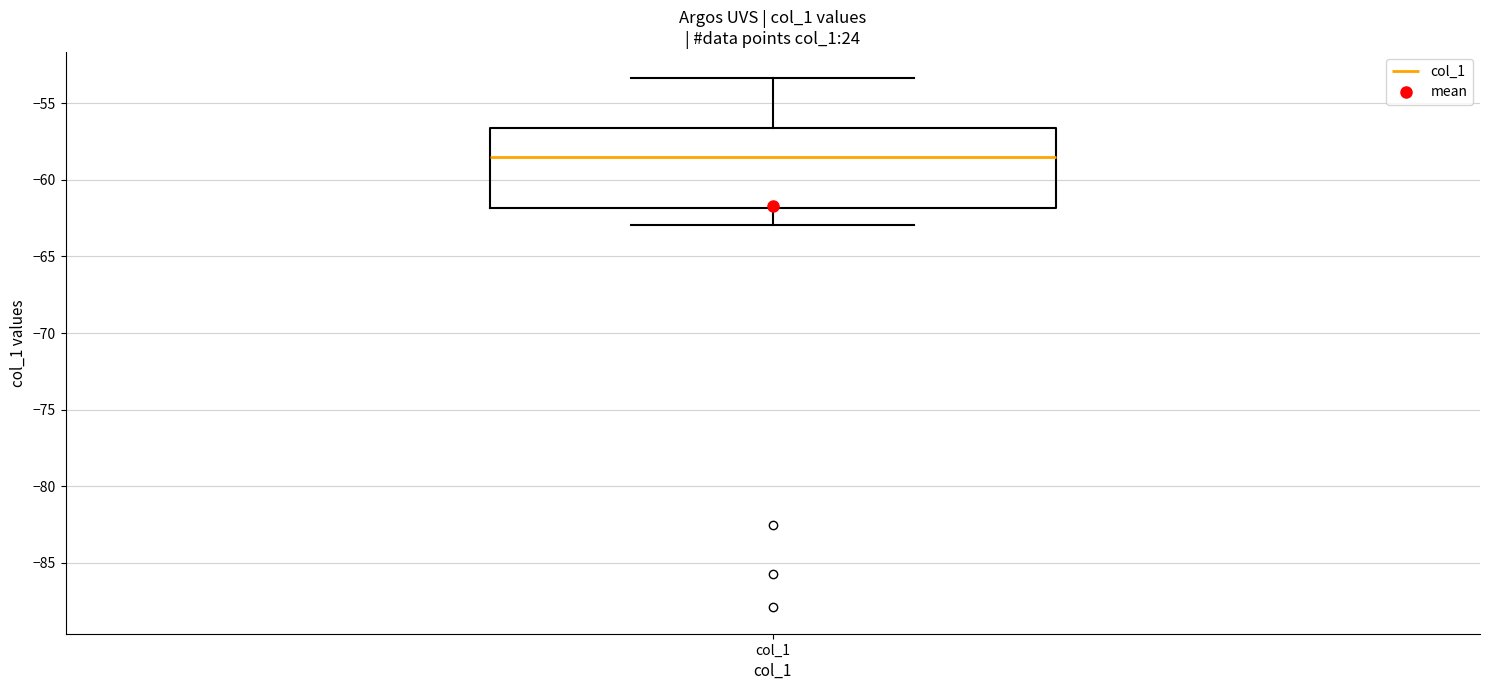

Where is the upper edge of the box for col_1 on the y-axis? The values are not printed on the chart, so give them approximately, as read against the axis.

-56.5